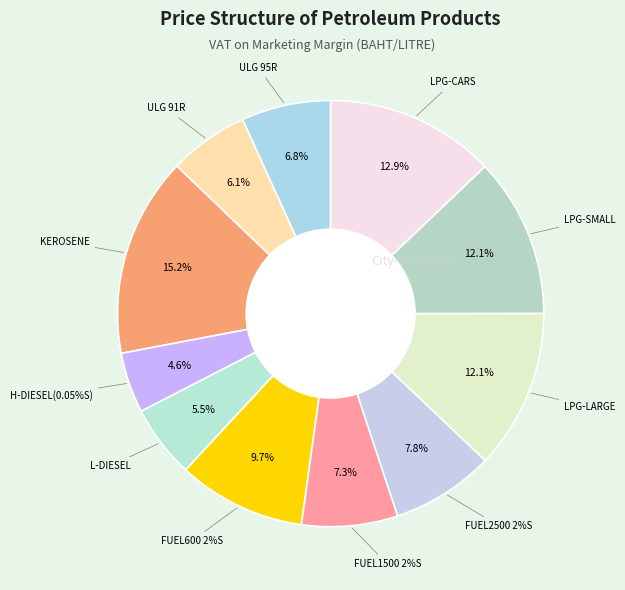

How many slices are in this pie chart?

11